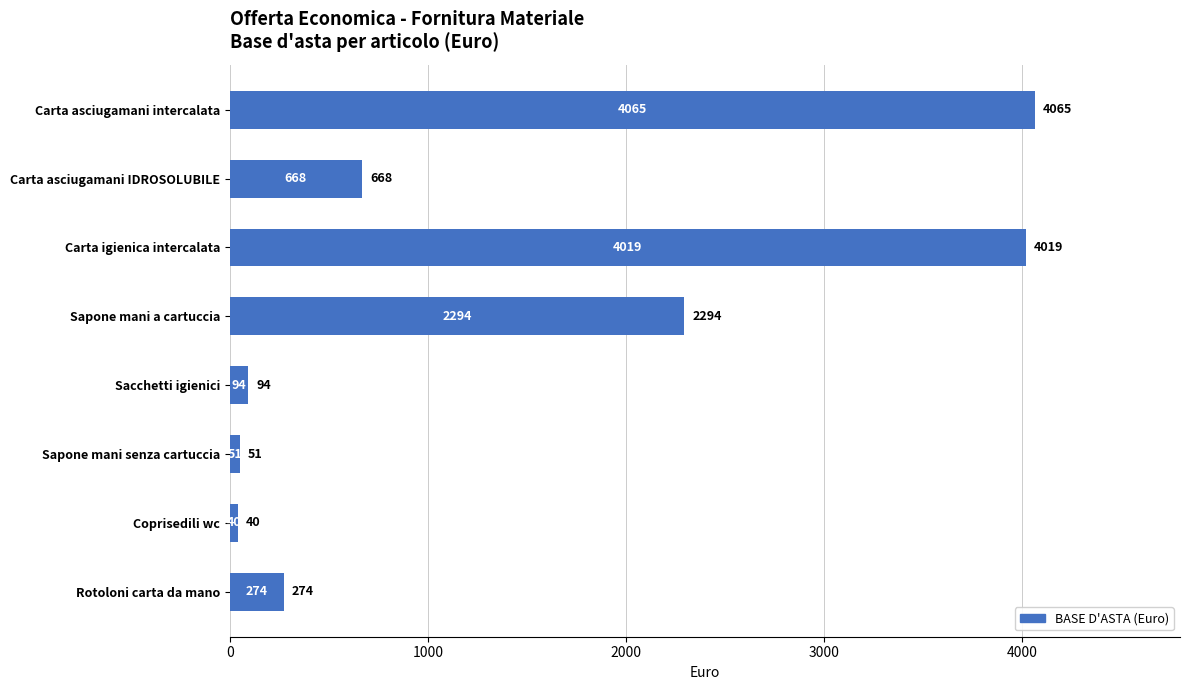

How many bars are there in total?

8